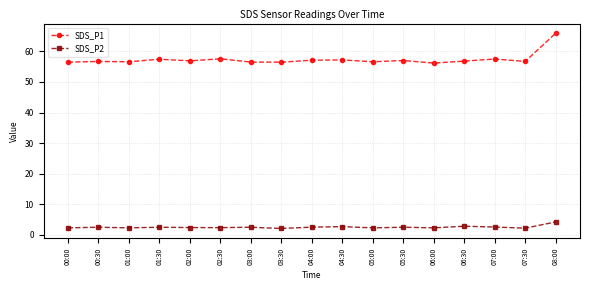

What is the difference between the highest and lowest values at 01:00?

54.3